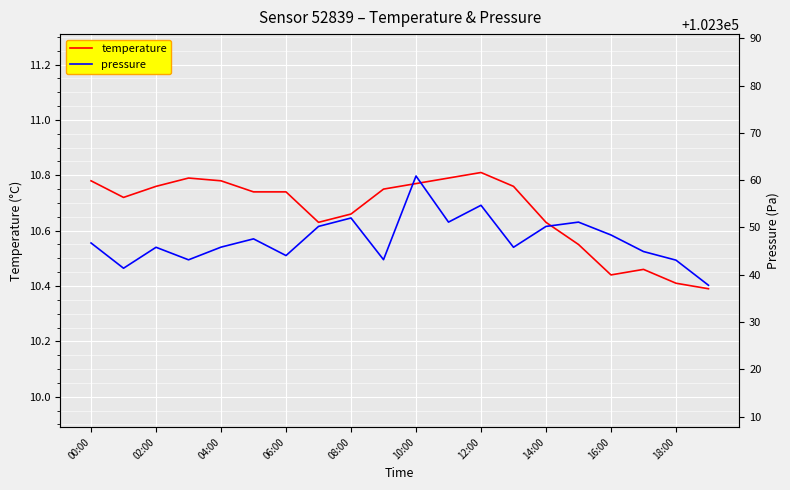

What are all the series names shown in the legend?

temperature, pressure